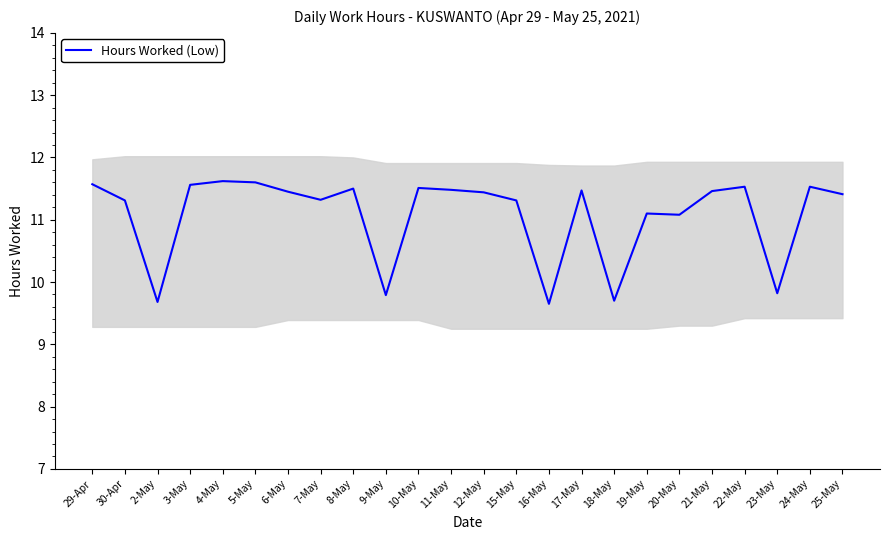

What is the label of the 17th point from the left?

18-May